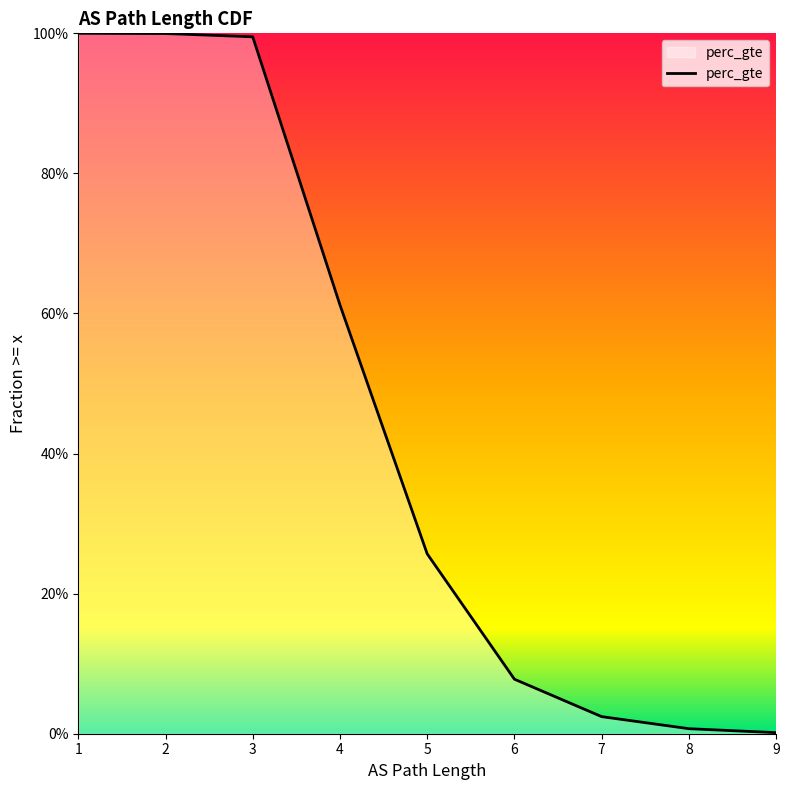

The chart shows a value of 0.0 at 7. True or false?

True